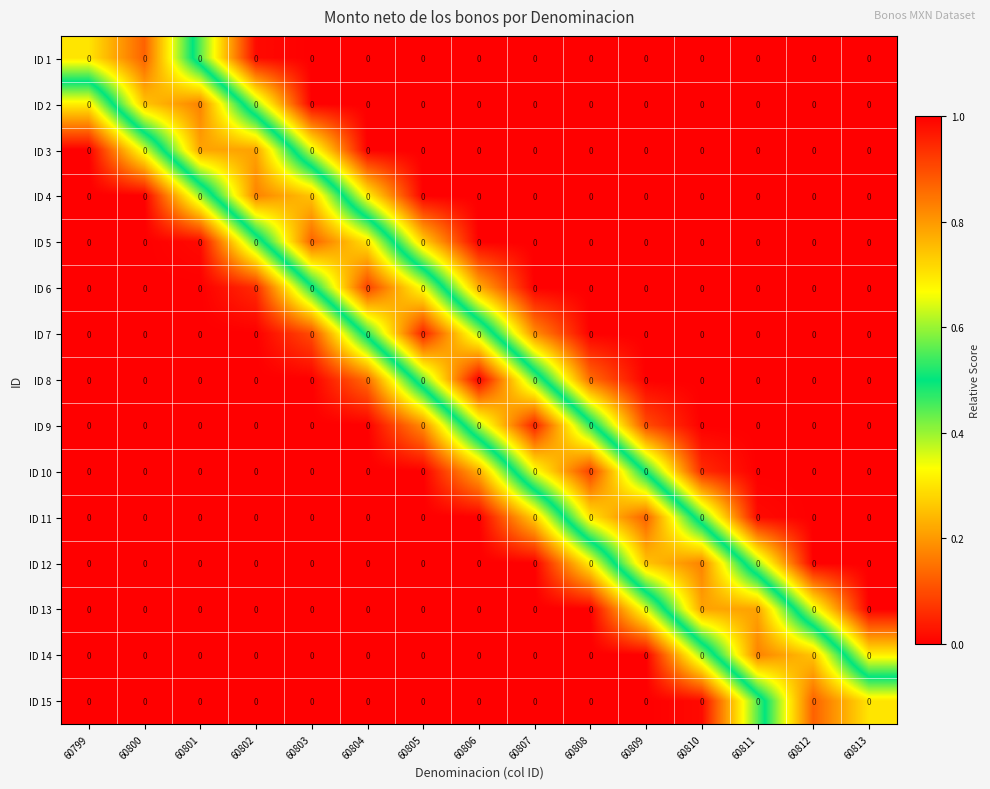

True or false: ID 8 has a value of 0.0 at 60809.

True